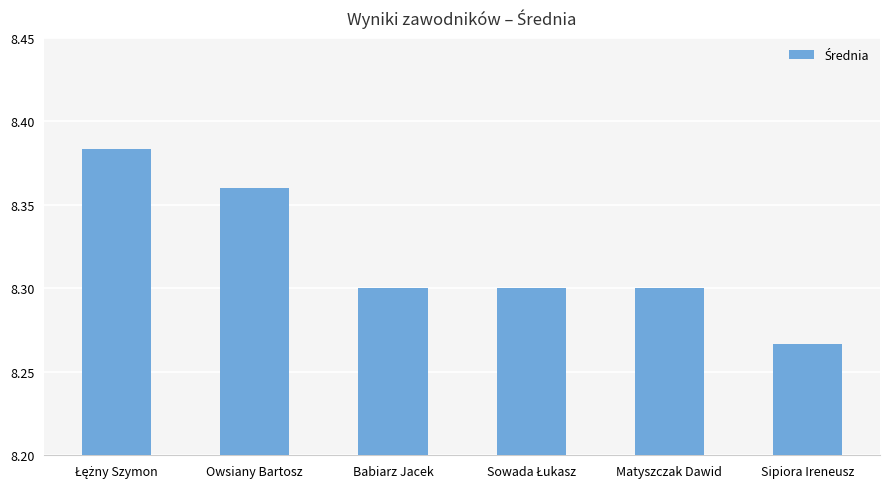

What is the difference between the values at Owsiany Bartosz and Sipiora Ireneusz?

0.1